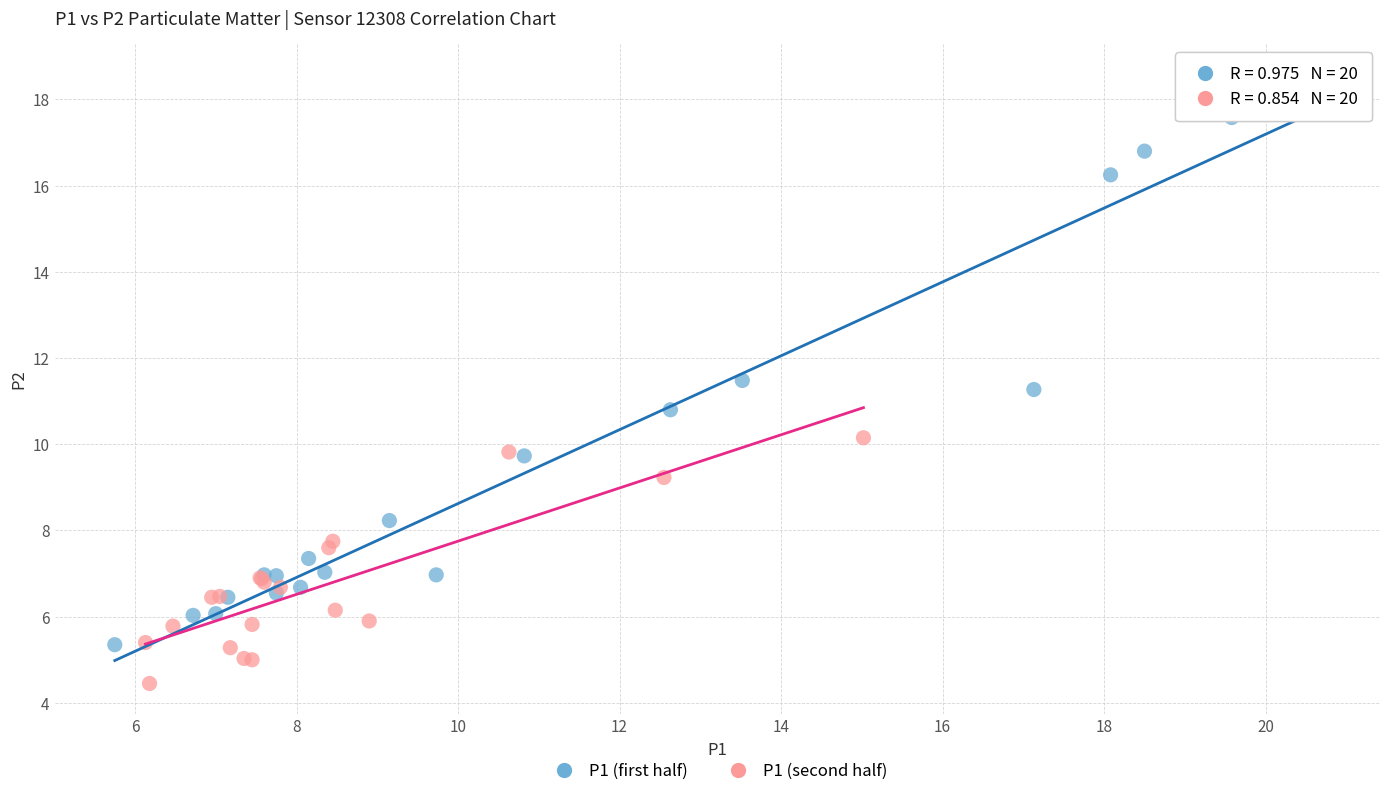

Which series contains the highest Y value?

P1 (first half)